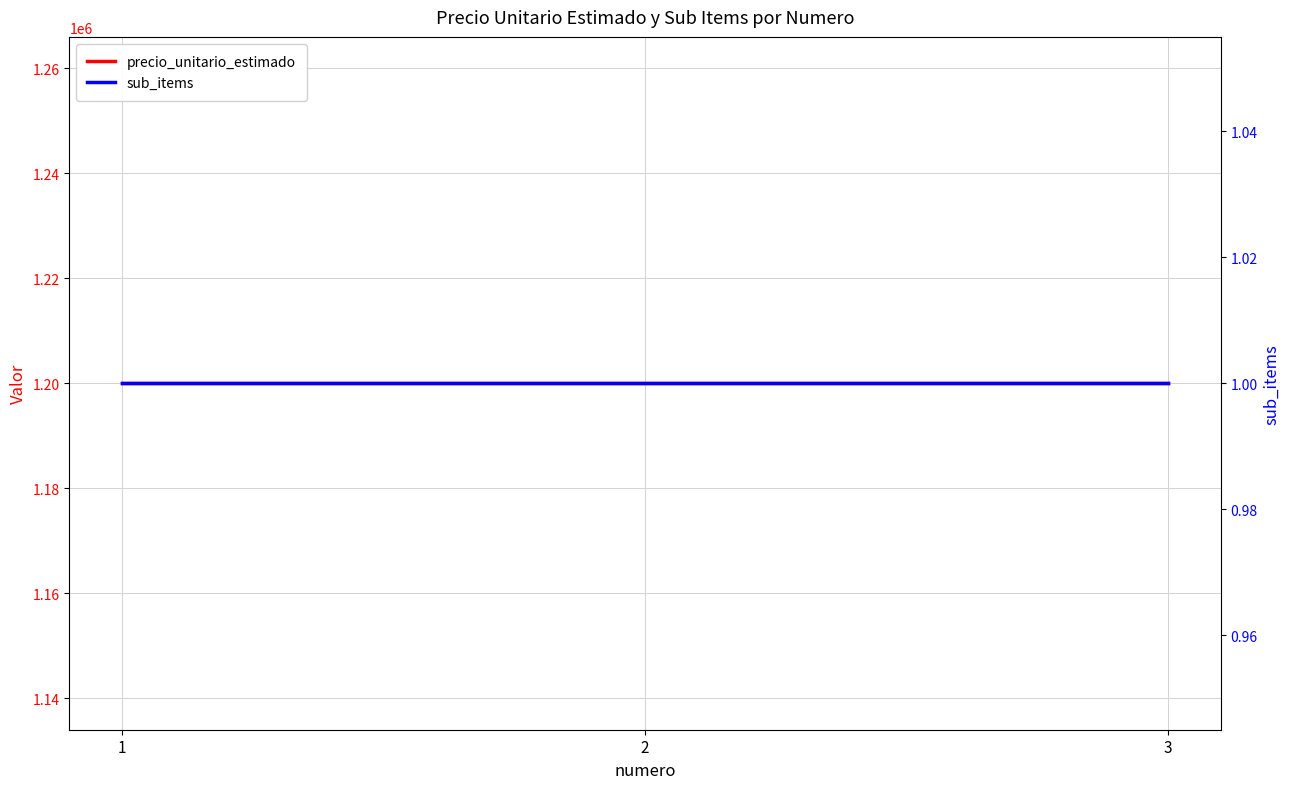

List the series in order of their overall mean, lowest first.

sub_items, precio_unitario_estimado